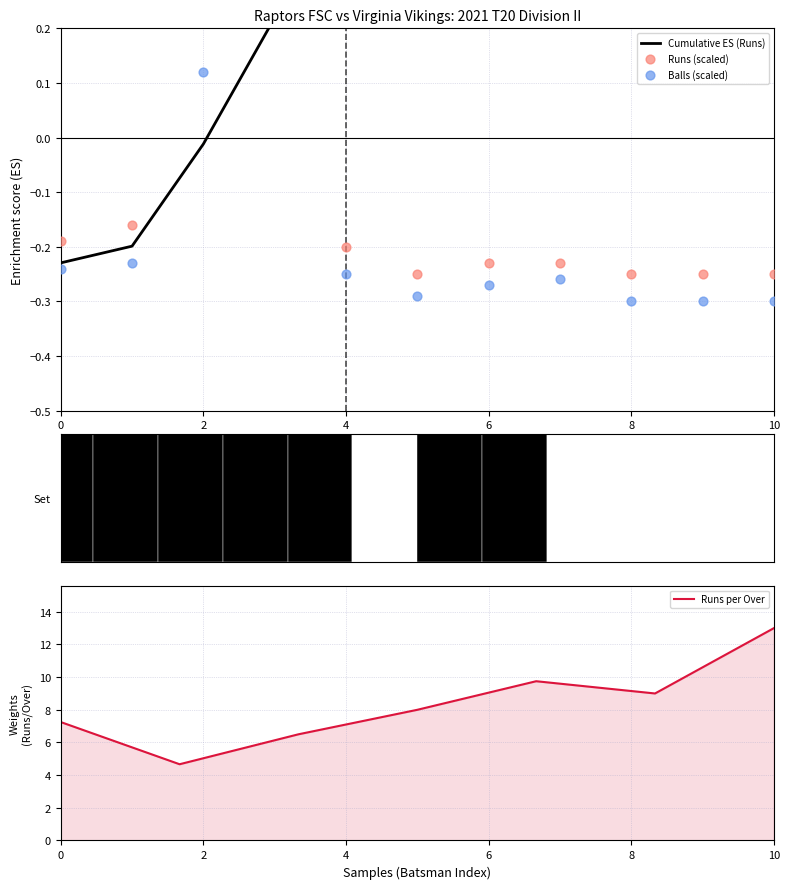

Which series contains the highest Y value?

runs